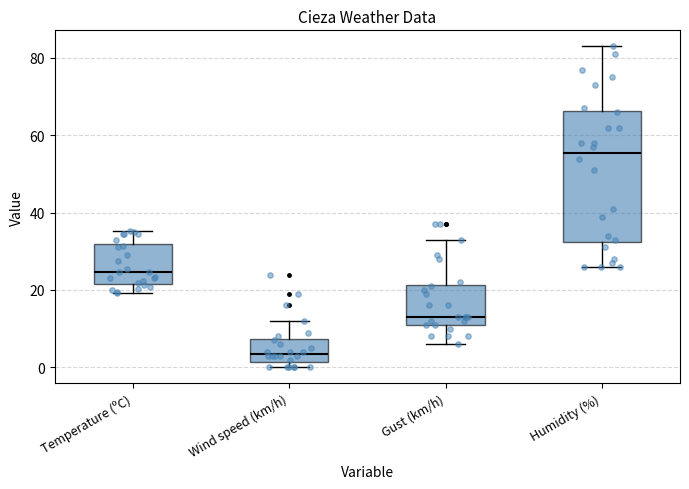

Which box's median line is the lowest?

Wind speed (km/h)